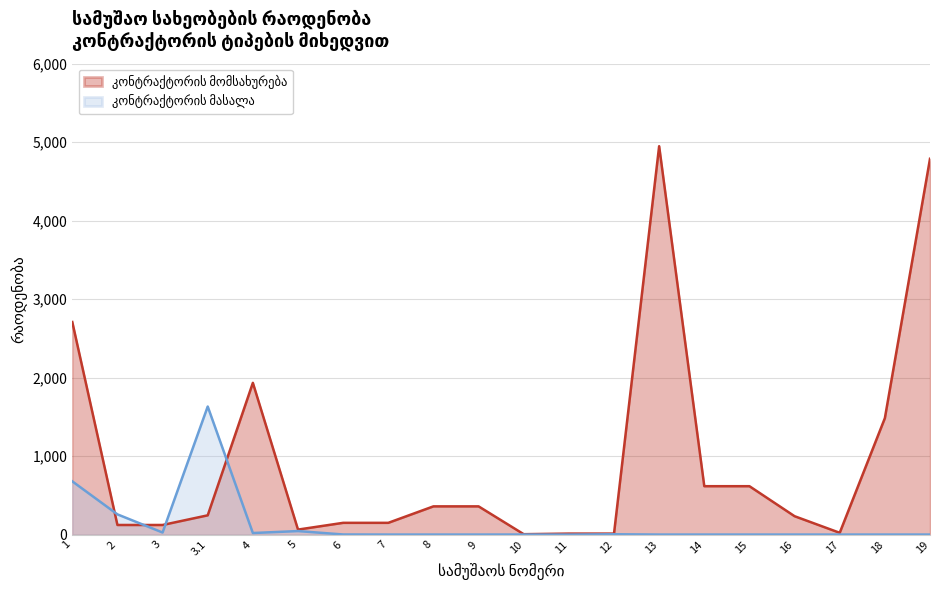

Reading left to right, transcribe all the data shown in this chart.

კონტრაქტორის მომსახურება: 1=2708.8	2=123.0	3=123.0	3.1=246.0	4=1933.9	5=64.5	6=150.4	7=150.4	8=360.2	9=360.2	10=5.7	11=13.3	12=13.3	13=4948.6	14=617.1	15=617.1	16=234.9	17=23.5	18=1483.8	19=4788.3
კონტრაქტორის მასალა: 1=678.9	2=258.4	3=27.0	3.1=1632.2	4=20.6	5=45.5	6=2.0	7=1.0	8=1.0	9=1.0	10=1.3	11=0.5	12=4.6	13=1.0	14=1.0	15=1.0	16=1.0	17=1.0	18=1.0	19=1.0